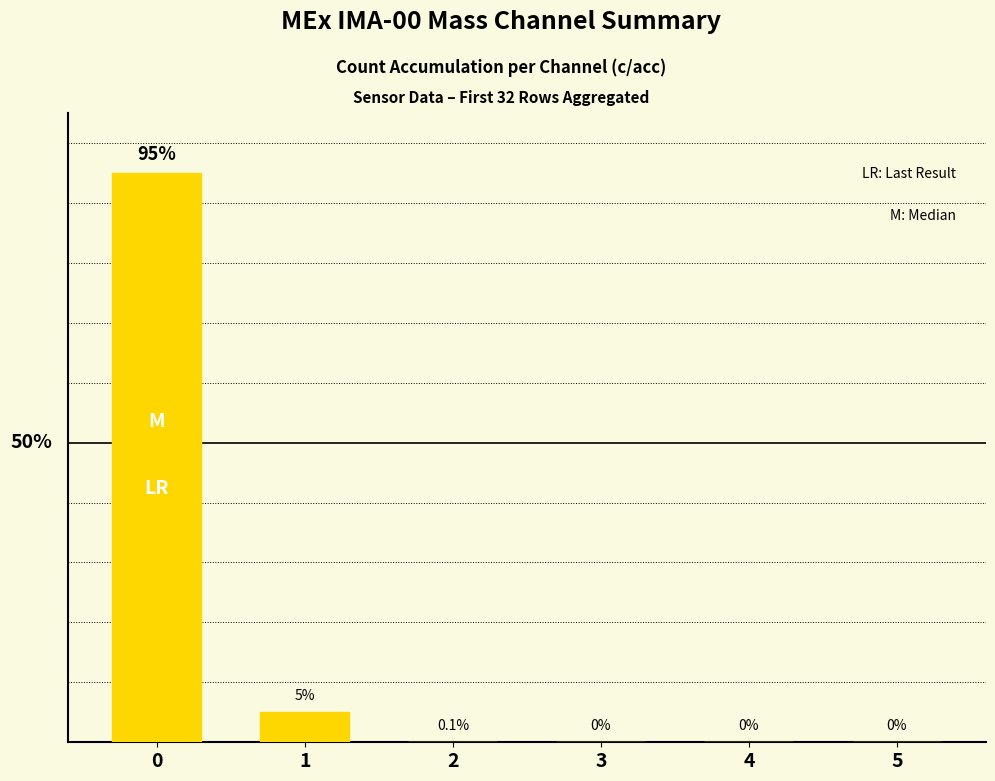

Reading right to left, transcribe all the data shown in this chart.

0.0	0.0	0.0	0.1	5.0	95.0